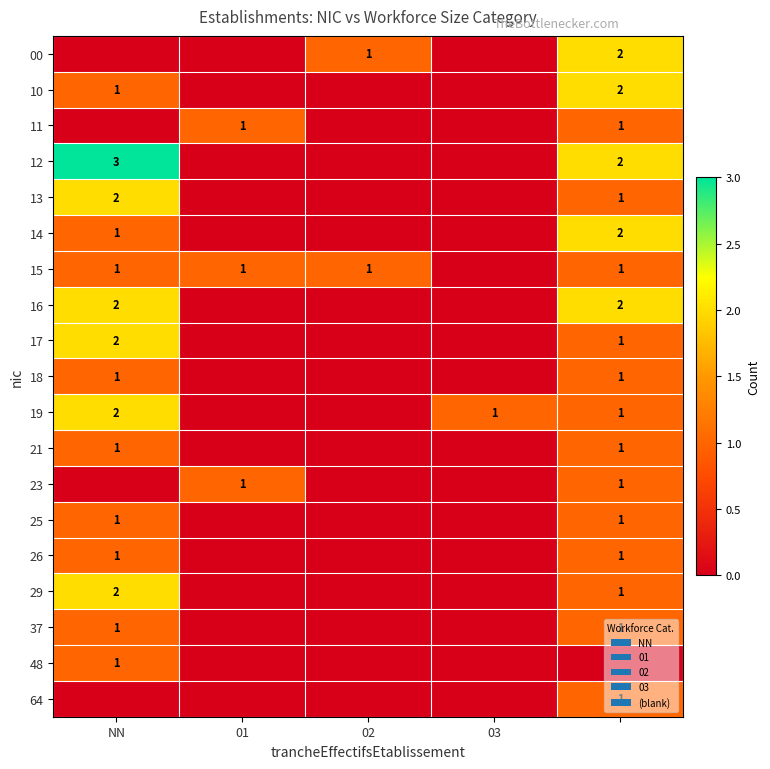

True or false: 19 has a value of 1 at 03.

True